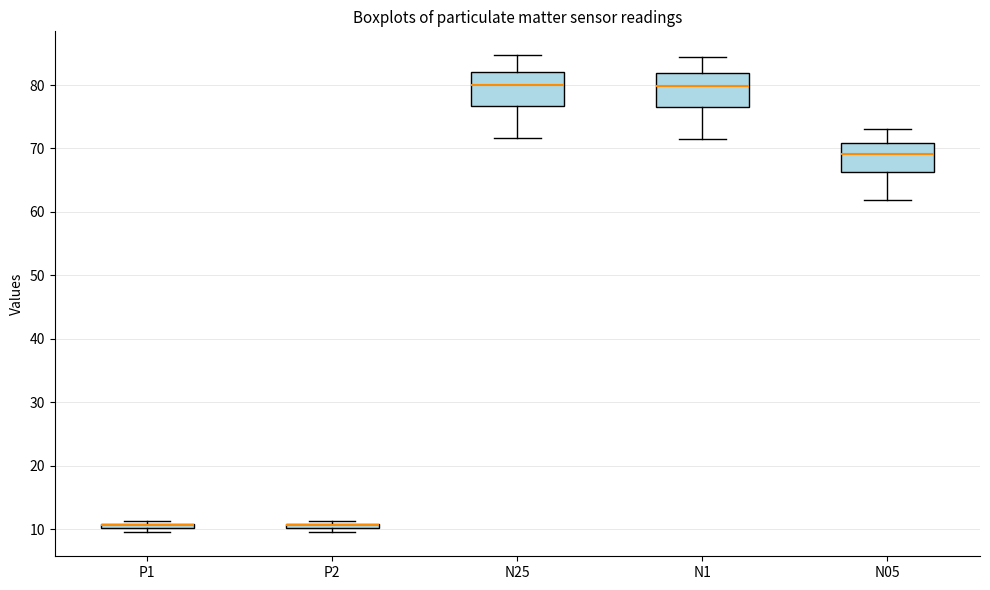

Where is the lower edge of the box for N25 on the y-axis? The values are not printed on the chart, so give them approximately, as read against the axis.

77